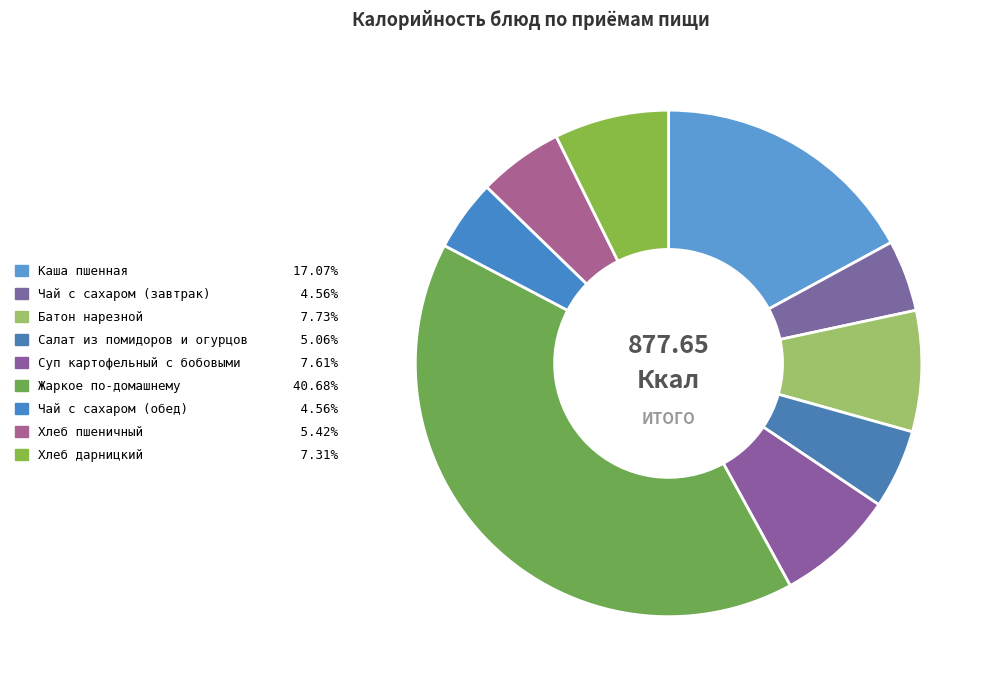

Combined, do Хлеб пшеничный and Жаркое по-домашнему account for over 50%?

No